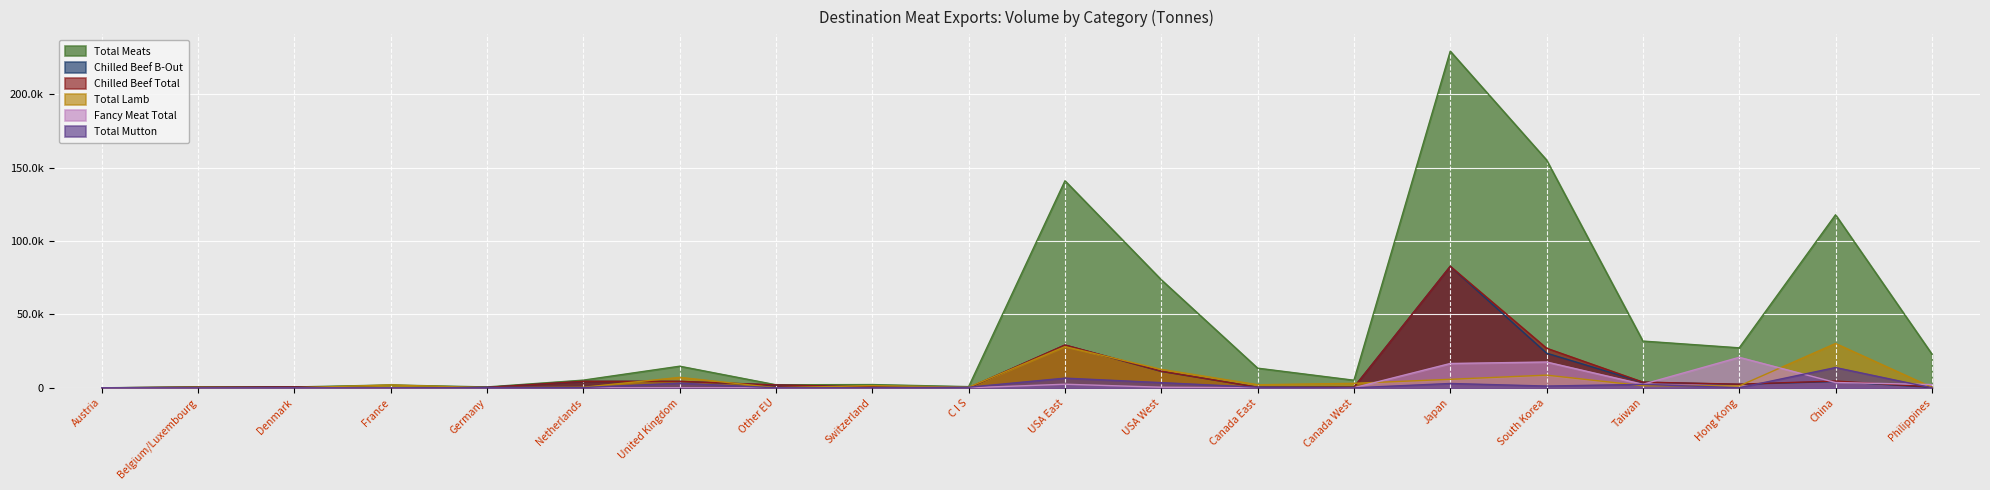

What are all the series names shown in the legend?

Total Meats, Chilled Beef B-Out, Chilled Beef Total, Total Lamb, Fancy Meat Total, Total Mutton